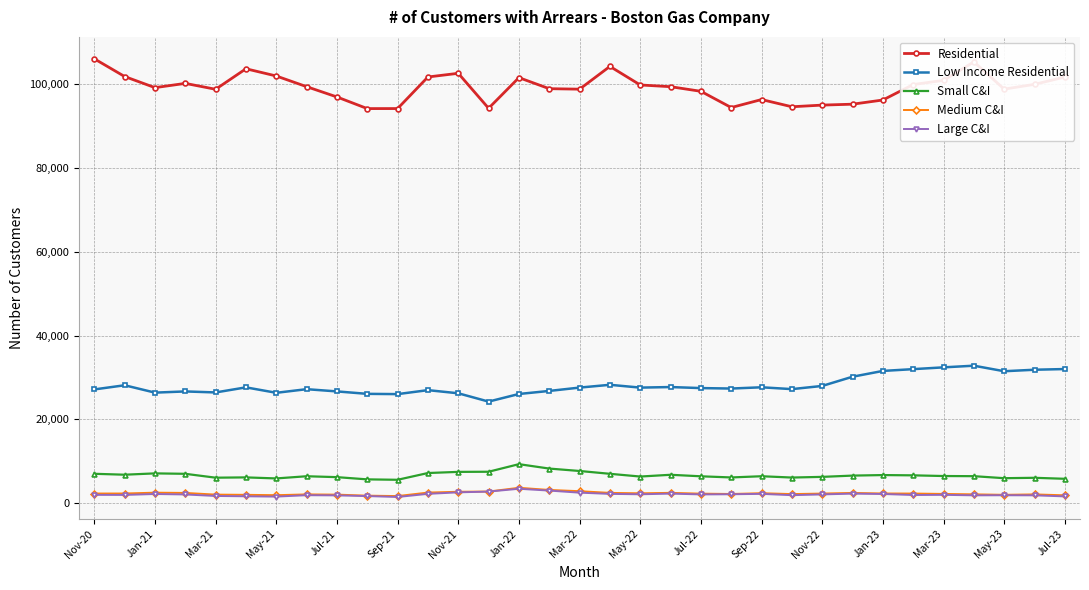

In Small C&I, how many points are higher than both neighbors (excluding endpoints)?

8